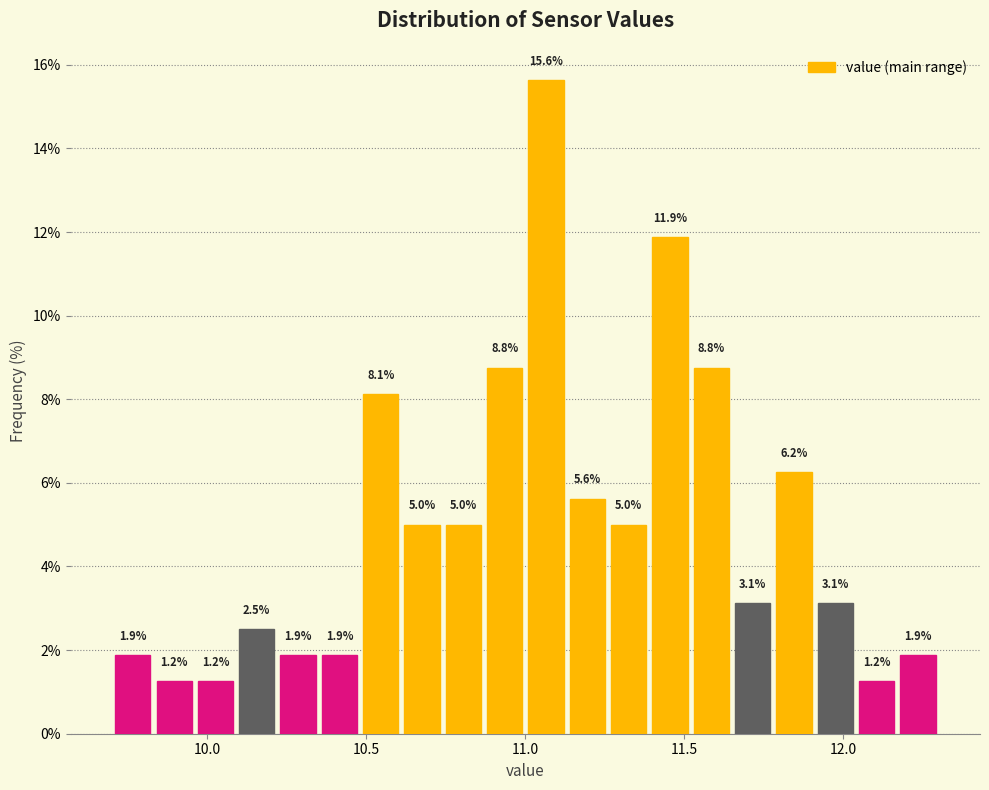

Read against the x-axis, roughly where is the centre of the tallest bar?

11.05